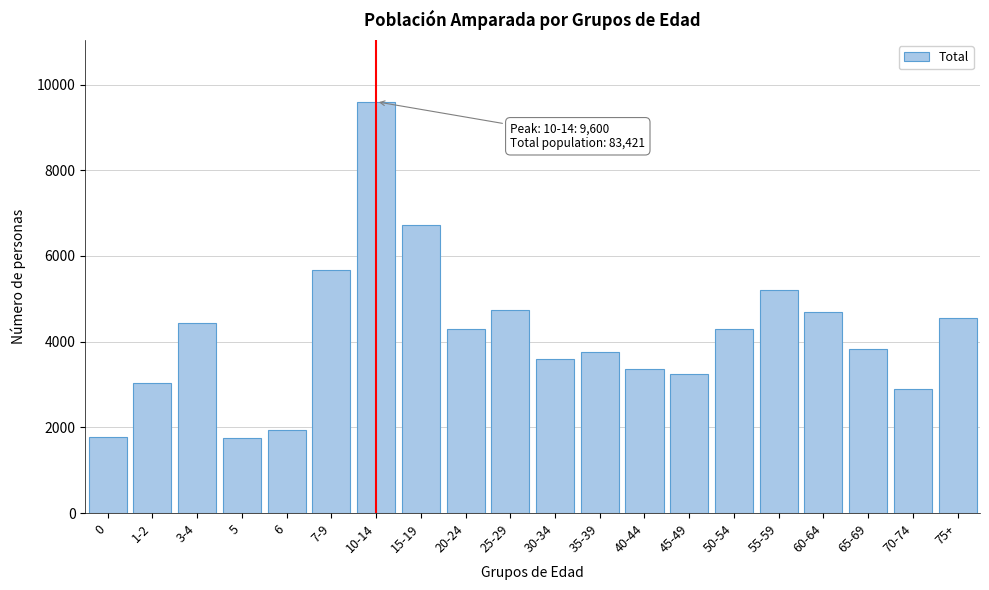

What is the smallest value displayed?

1761